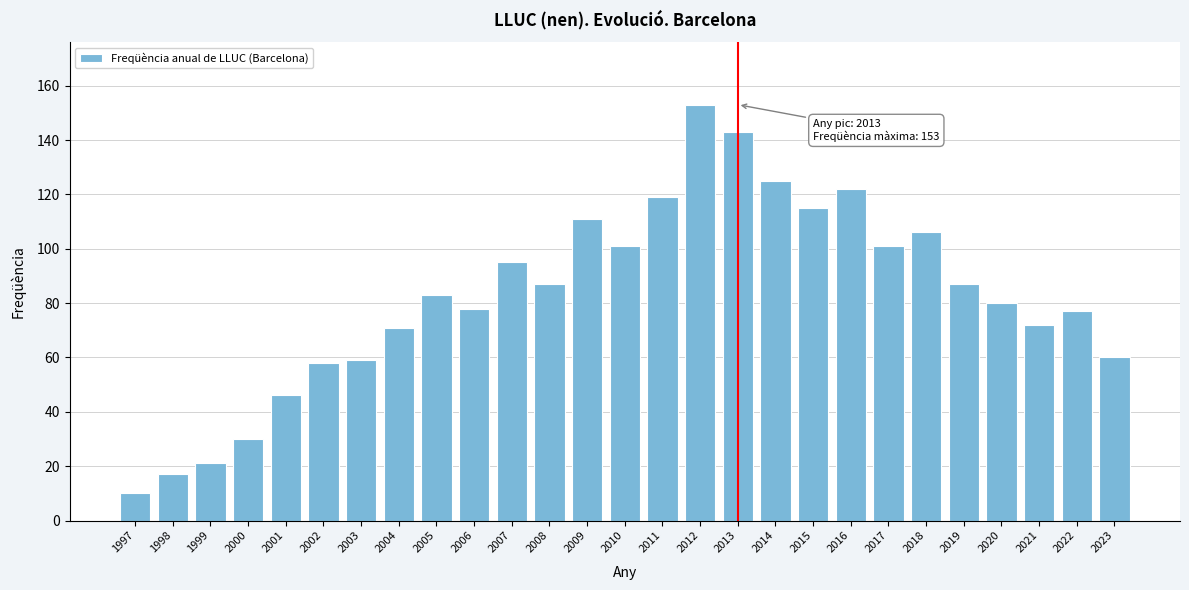

Reading left to right, what are all the values shown in this chart?

10	17	21	30	46	58	59	71	83	78	95	87	111	101	119	153	143	125	115	122	101	106	87	80	72	77	60